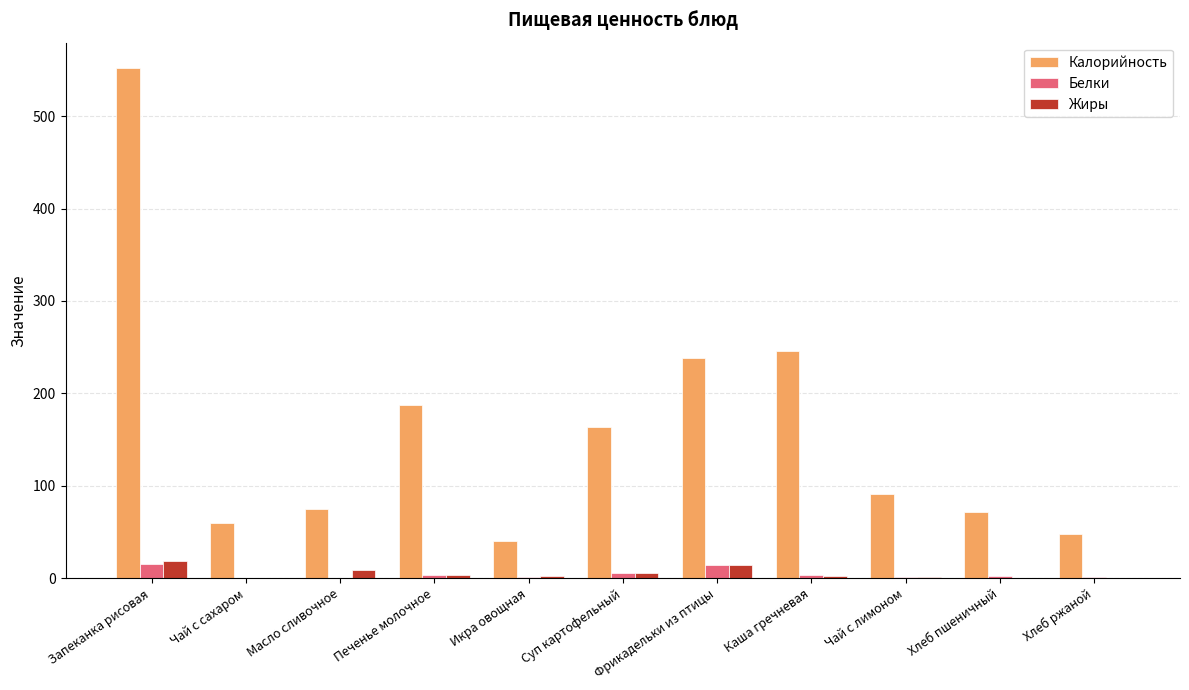

What are all the series names shown in the legend?

Калорийность, Белки, Жиры